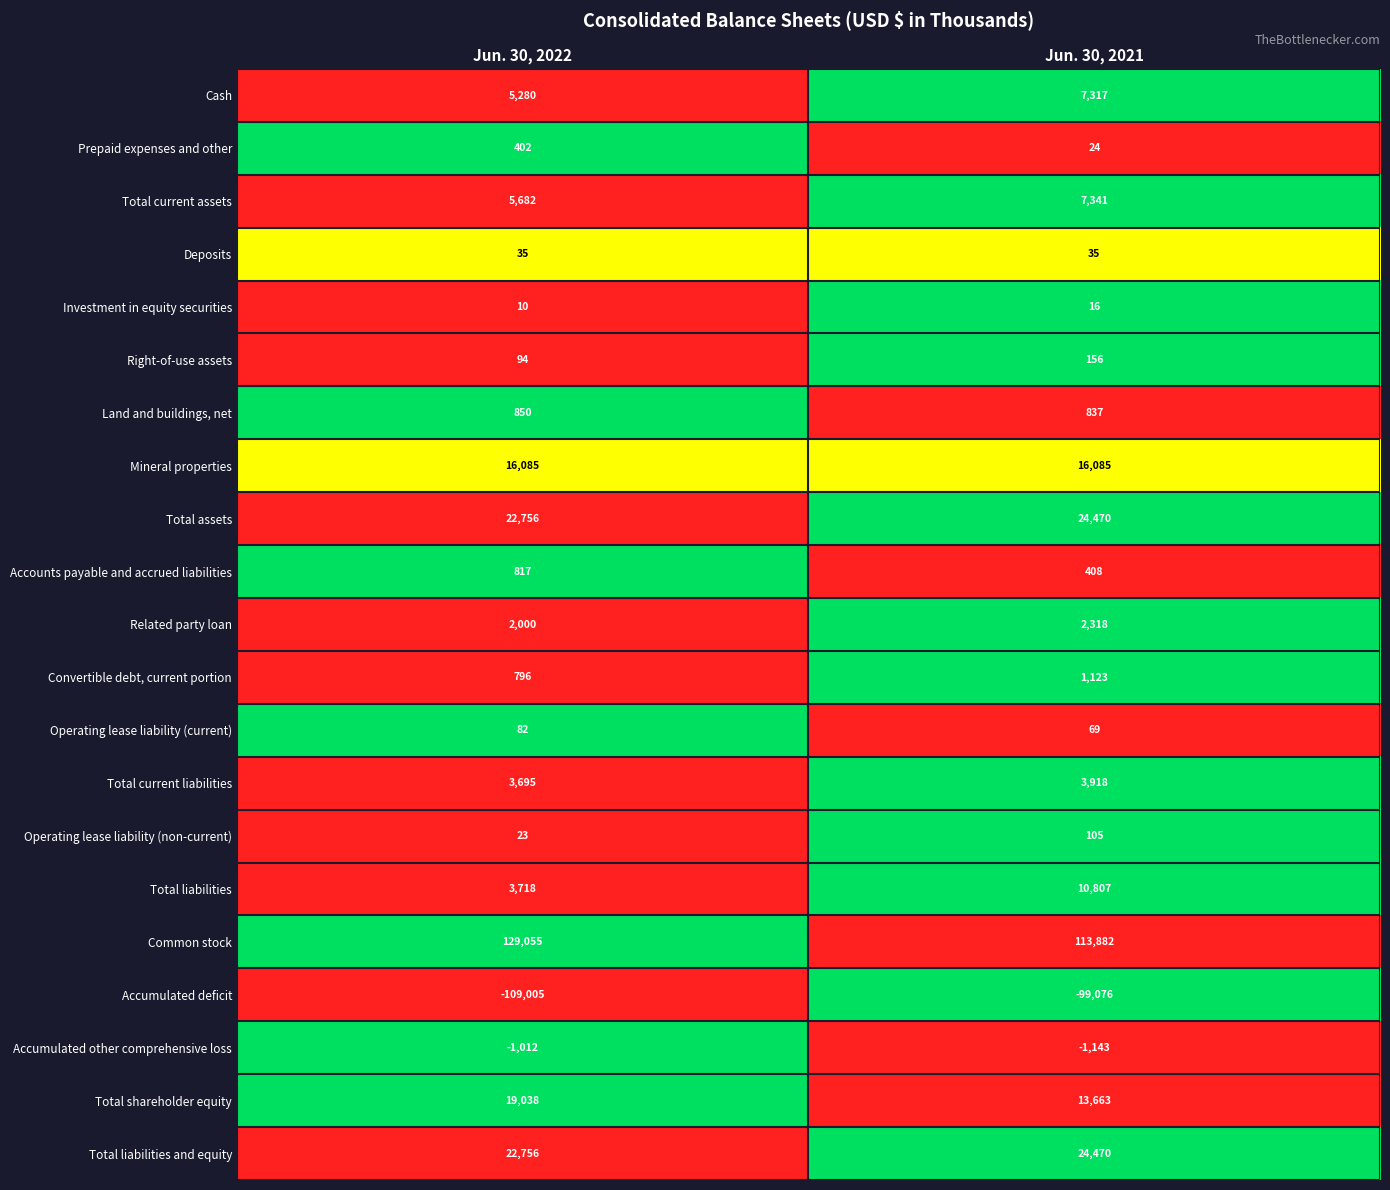

How many data points in Operating lease liability (non-current) are less than 105?

1